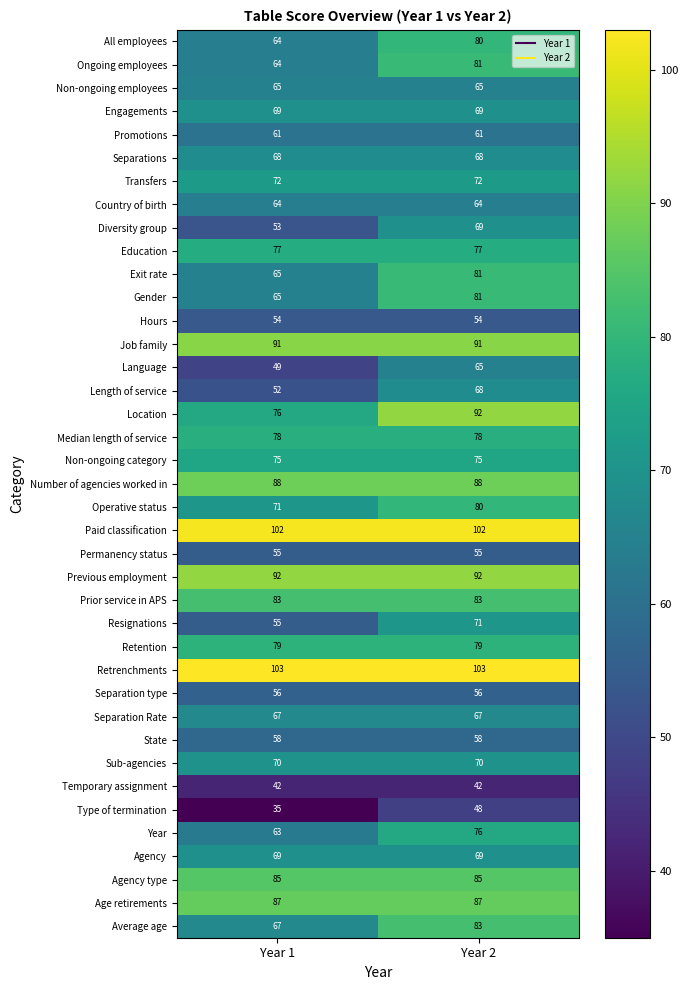

What is the difference between the maximum and minimum values in the All employees series?

16